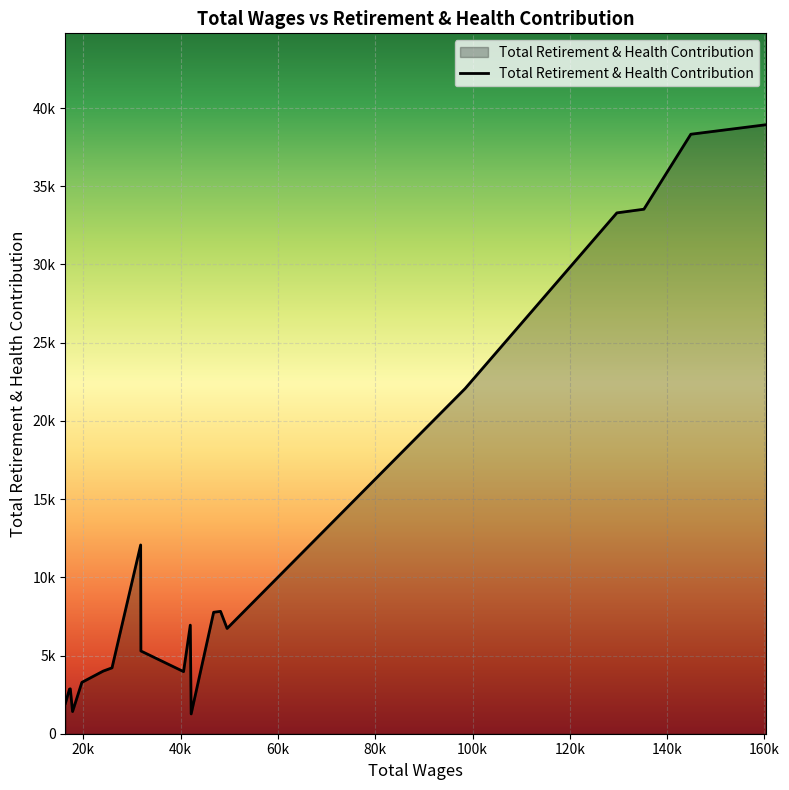

What is the average value?

11931